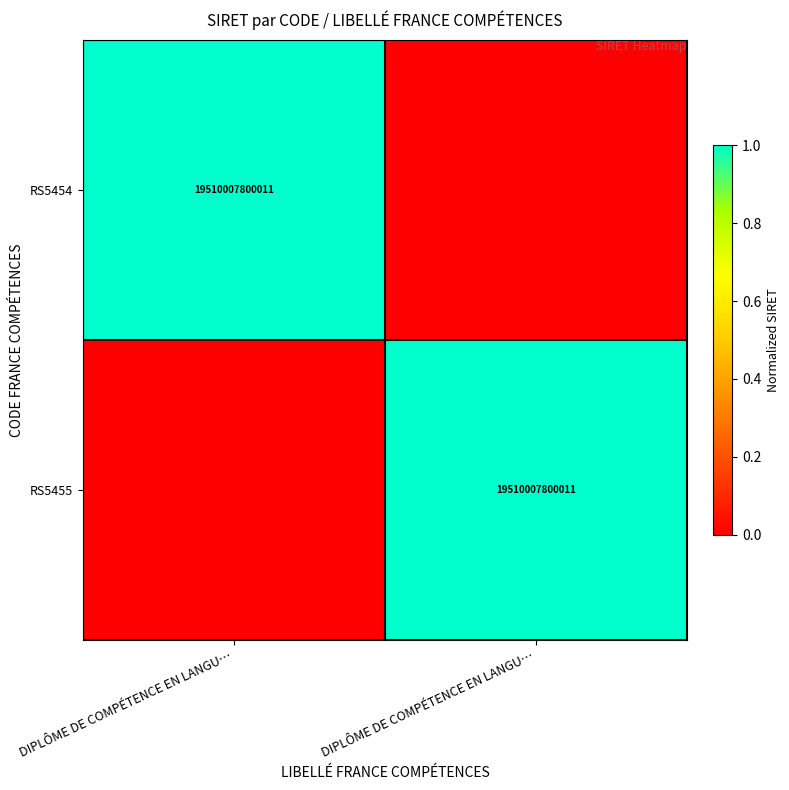

What is the difference between the highest and lowest values at DIPLÔME DE COMPÉTENCE EN LANGU…?

1